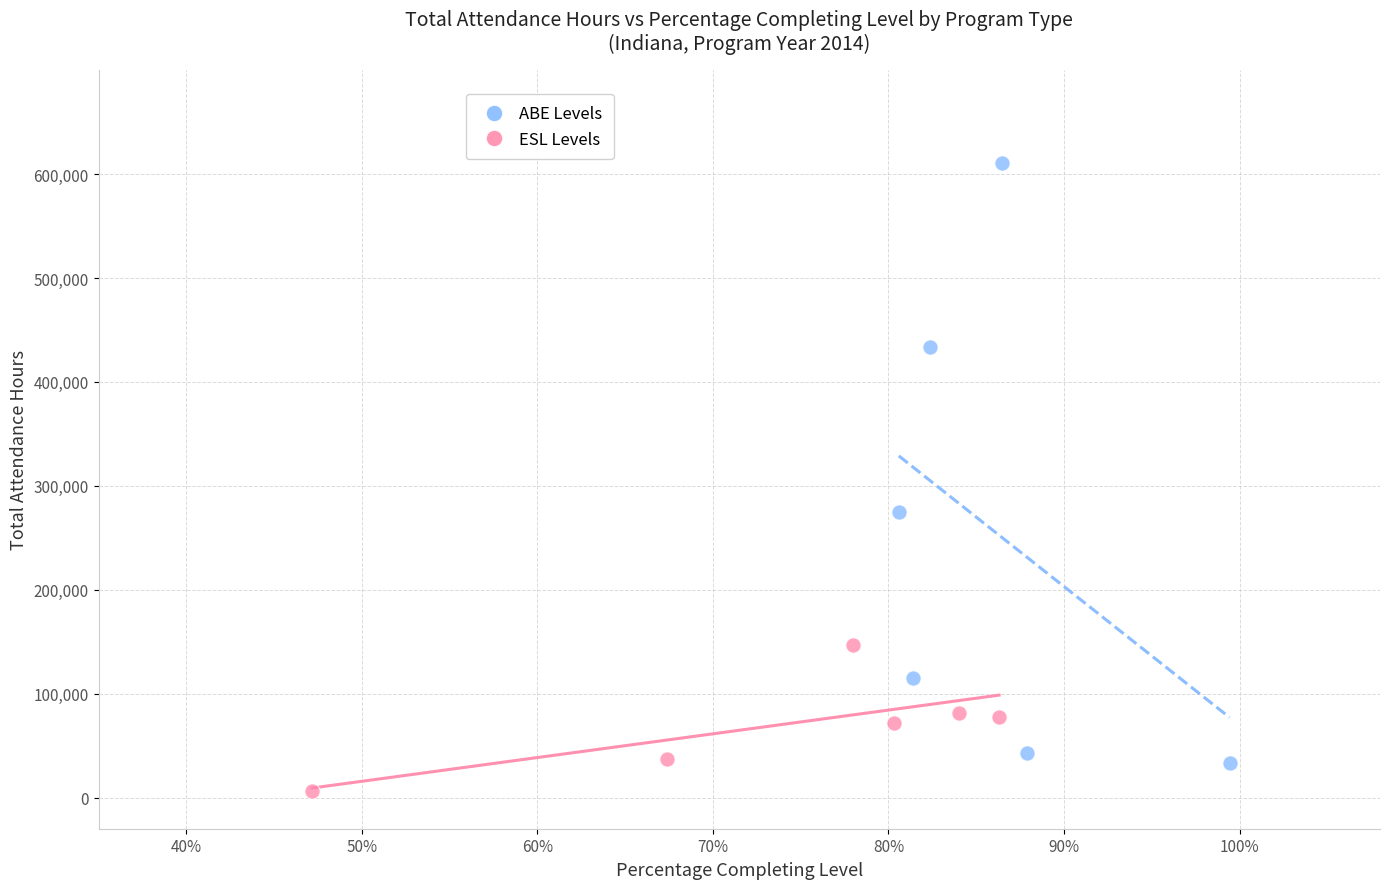

Which series contains the highest Y value?

ABE Levels